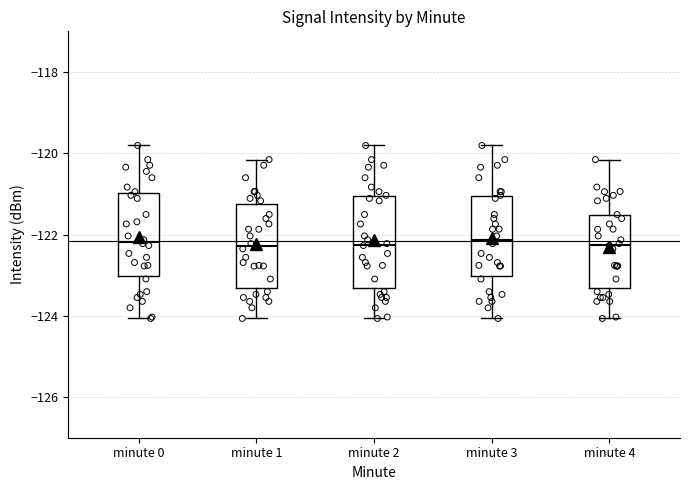

Comparing the boxes themselves (not the whiskers), which one is the tallest?

minute 2